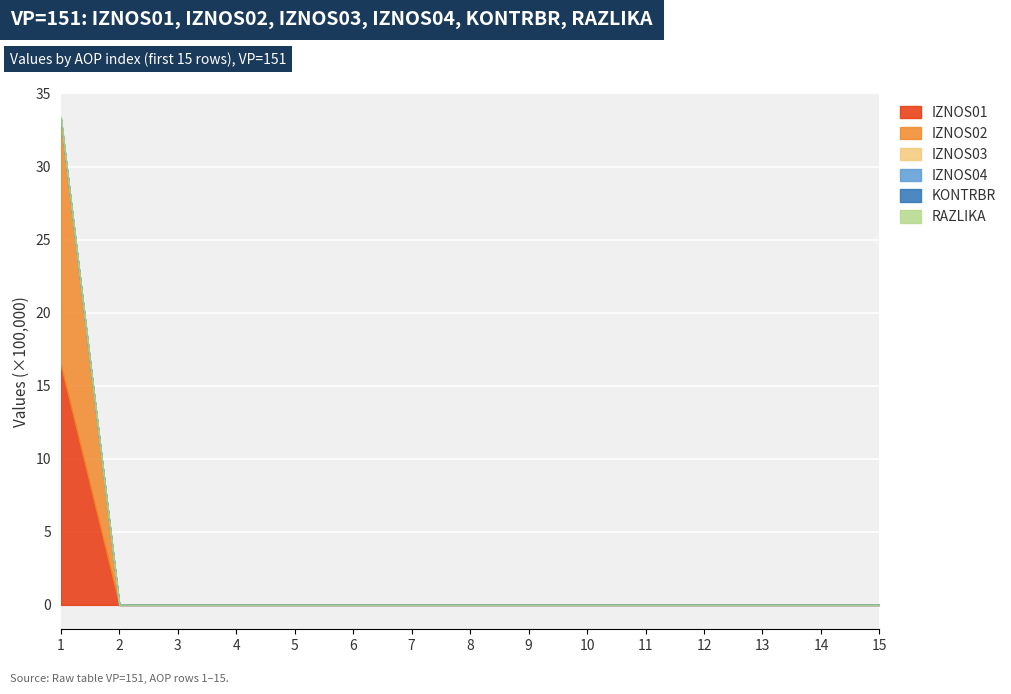

Where is IZNOS03 nearest to the value 0?

1